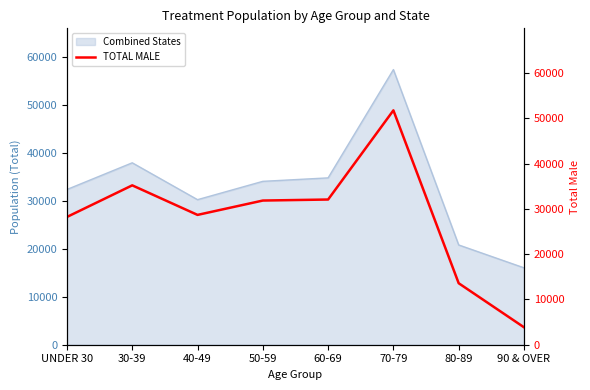

Is it true that the value at 30-39 is 53752?

False